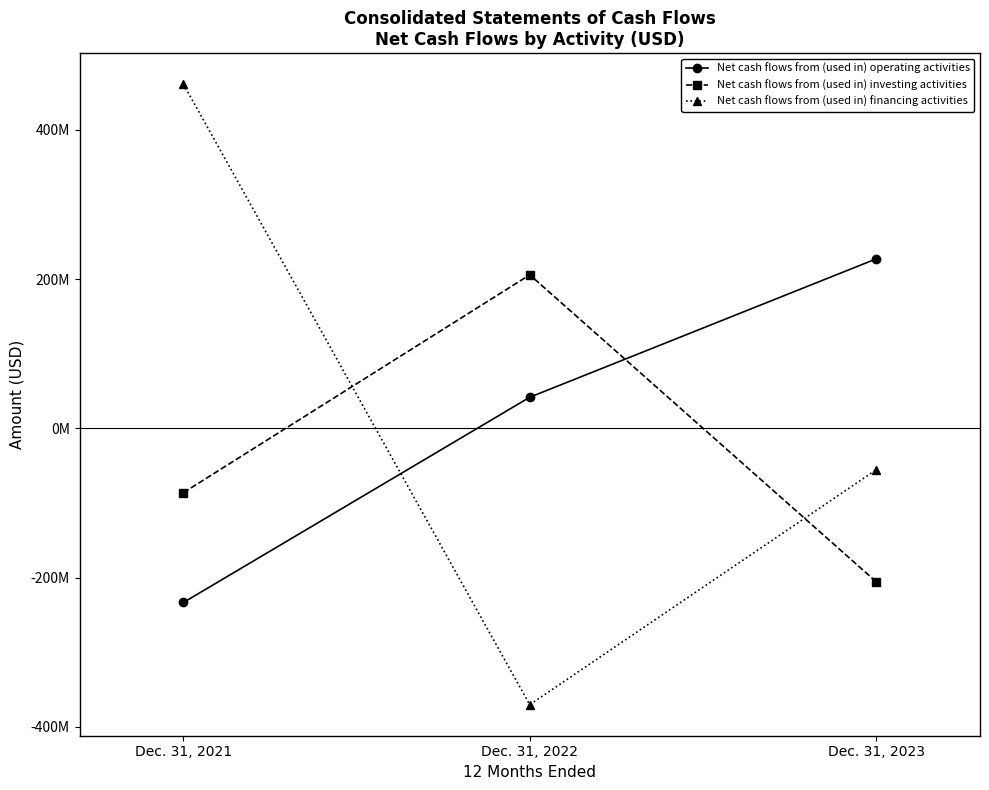

At how many categories does at least one series exceed 247049450?

1